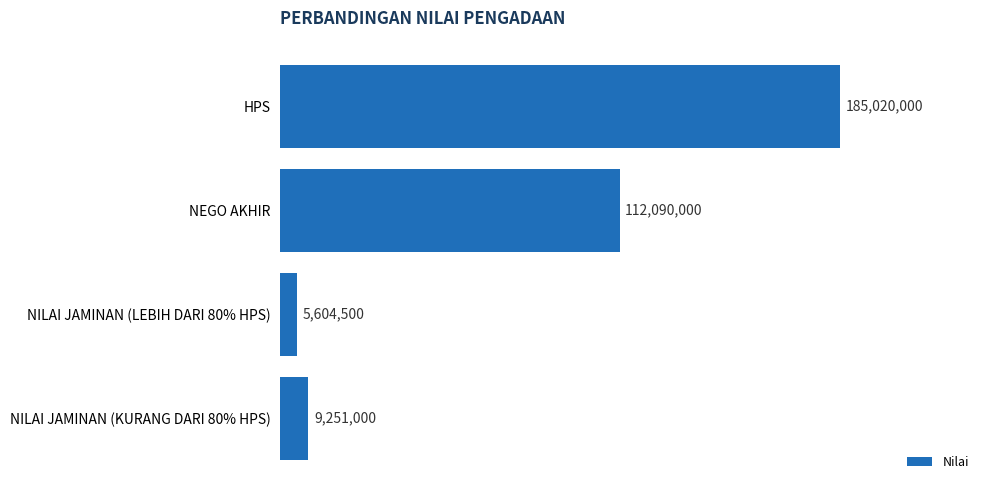

What is the change in value from NILAI JAMINAN (LEBIH DARI 80% HPS) to NILAI JAMINAN (KURANG DARI 80% HPS)?

+3646500